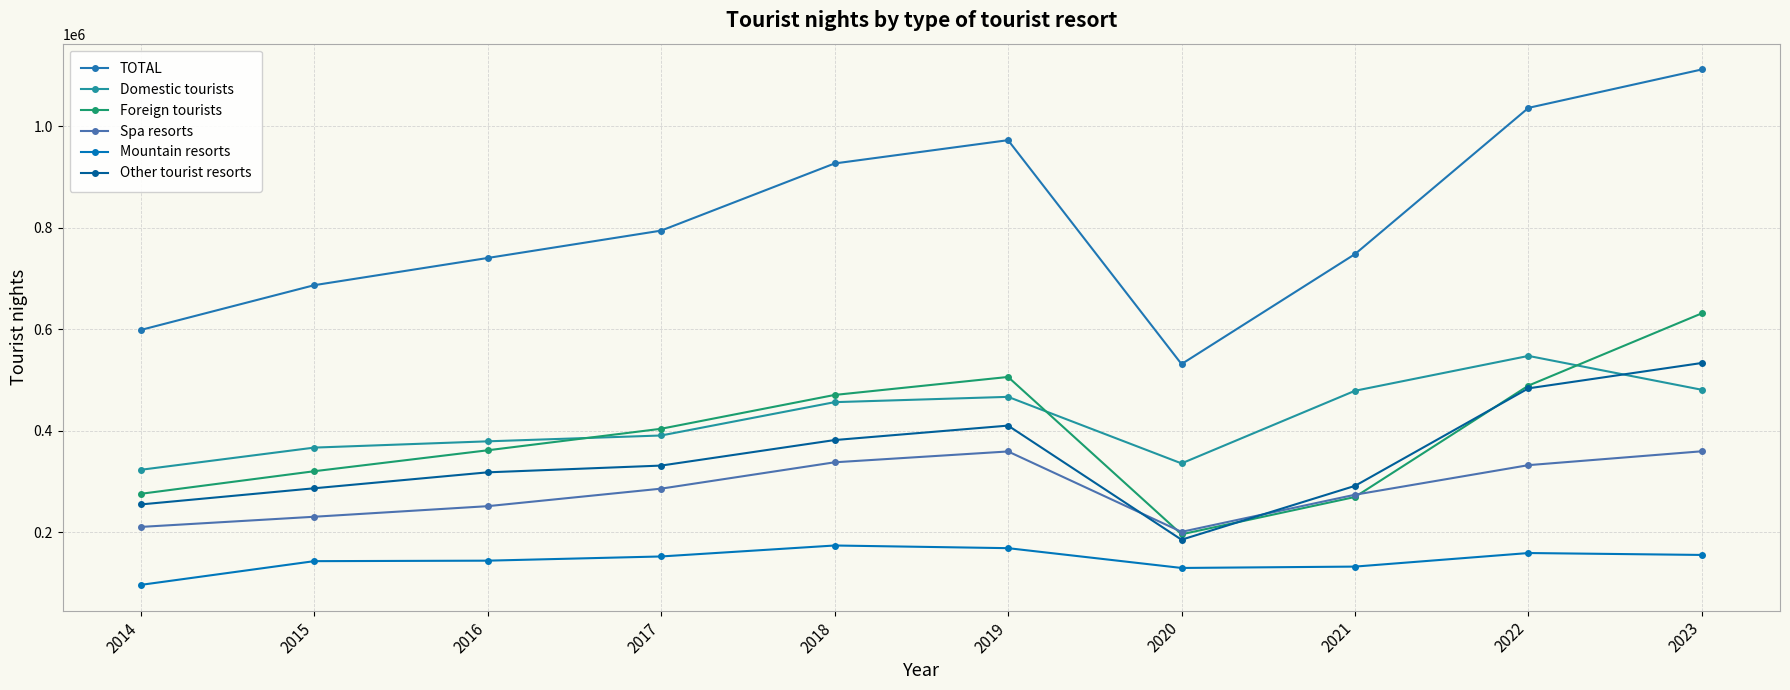

The value of Other tourist resorts at 2023 is 302779. True or false?

False